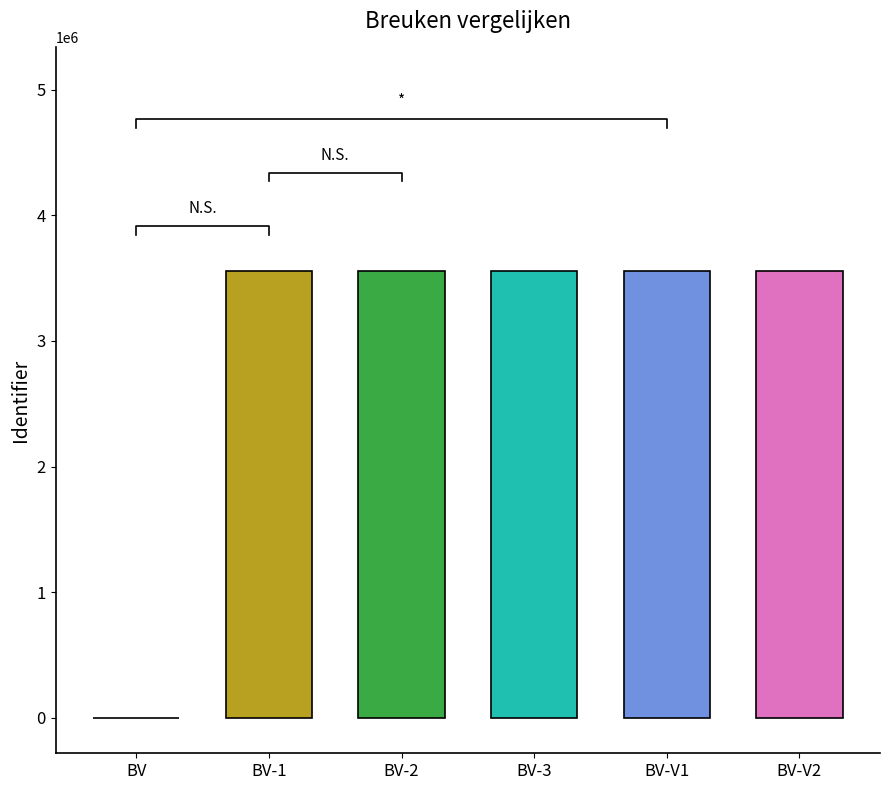

Is it true that the value at Breuken vergelijken - Voorbeeld 2 is 3559116?

True